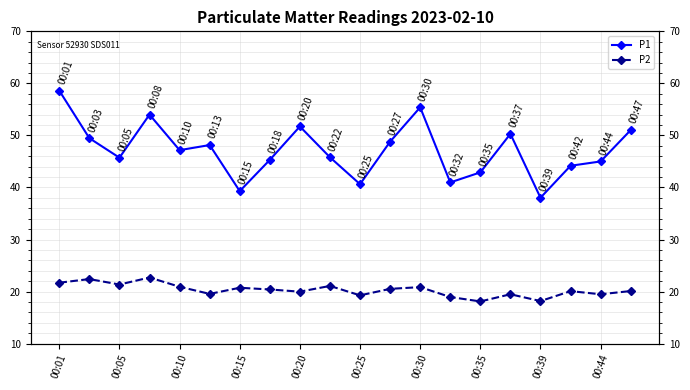

True or false: P2 and P1 intersect in this chart.

False